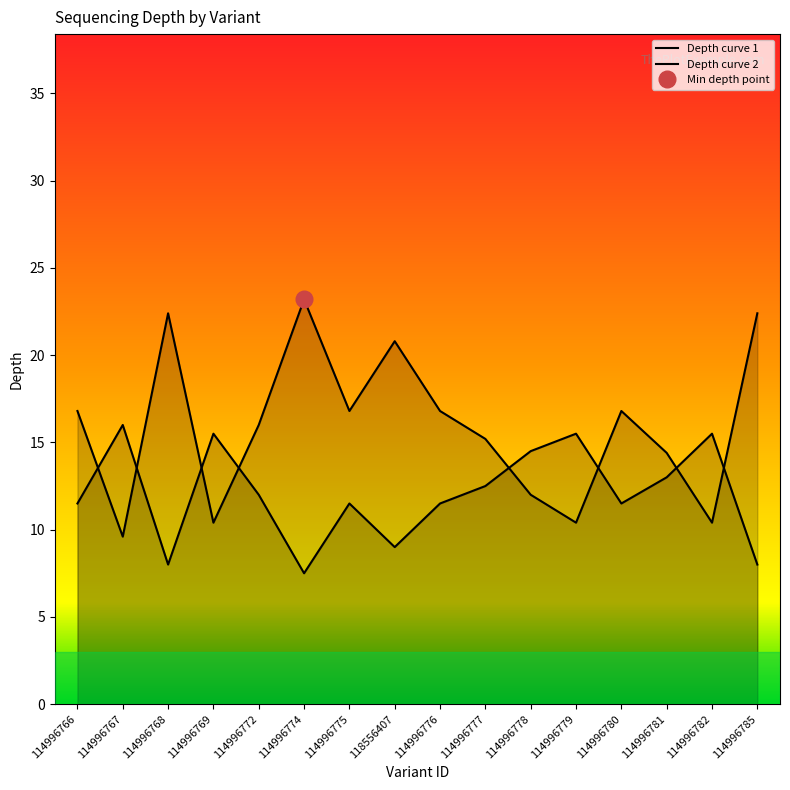

In Depth curve 1, how many points are lower than both neighbors (excluding endpoints)?

5